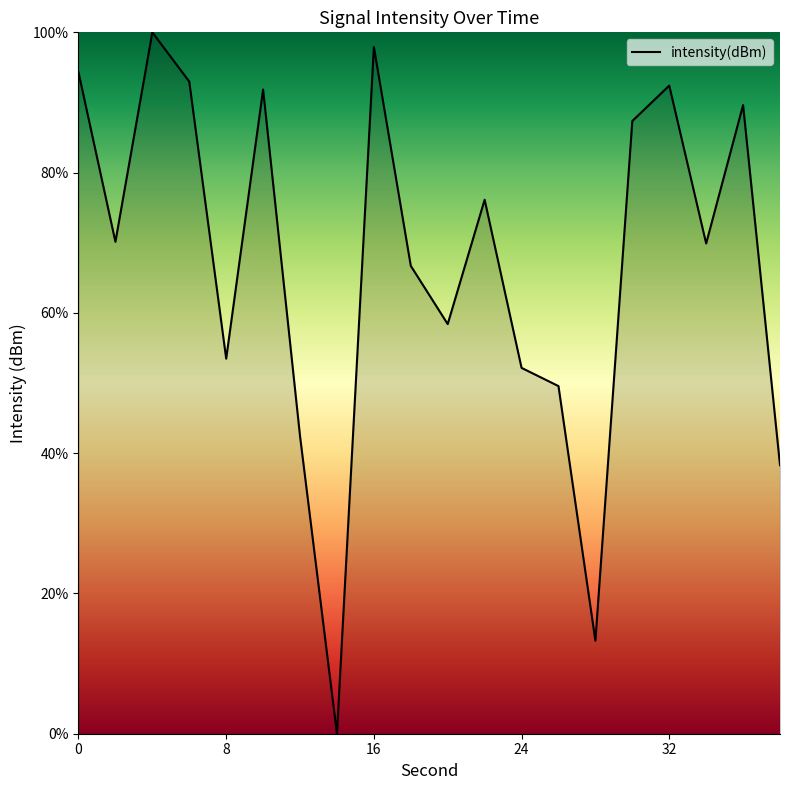

What is the difference between the maximum and minimum values?

100.0